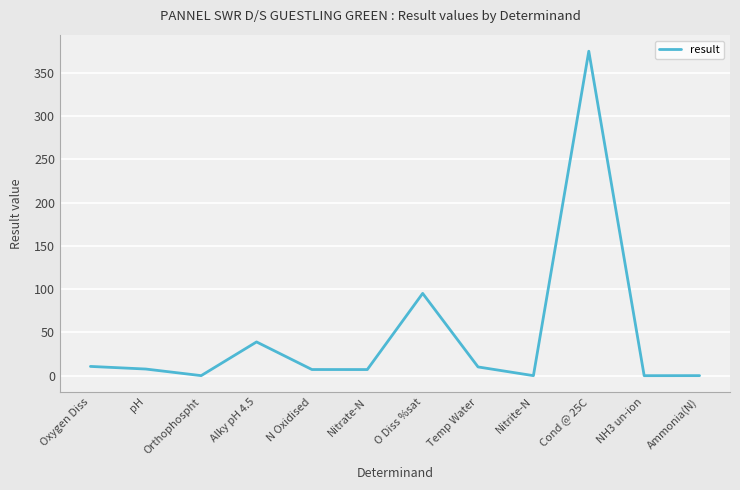

What position from the left is N Oxidised?

5